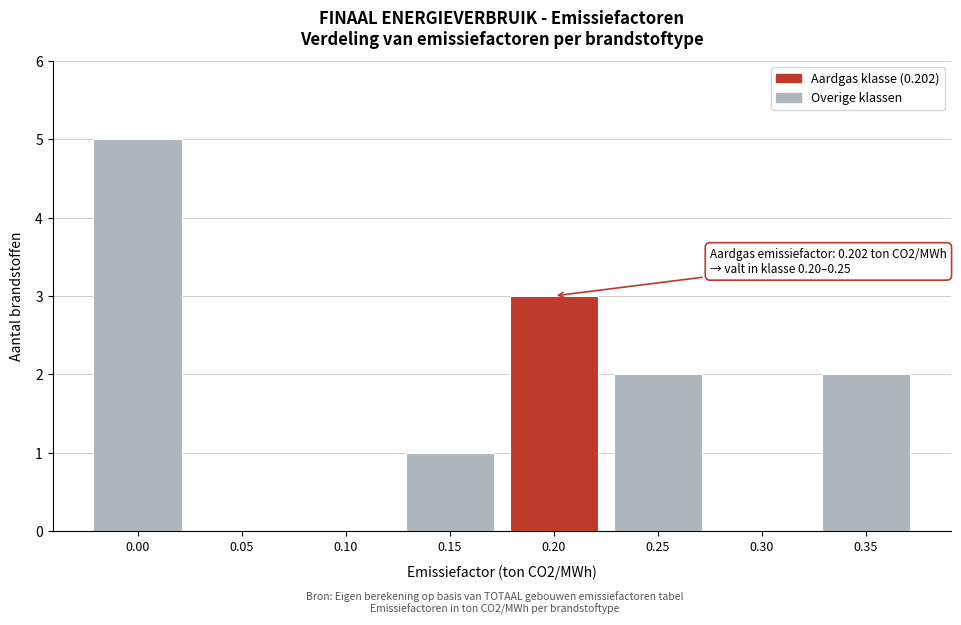

Reading left to right, transcribe all the data shown in this chart.

0.00=5	0.05=0	0.10=0	0.15=1	0.20=3	0.25=2	0.30=0	0.35=2